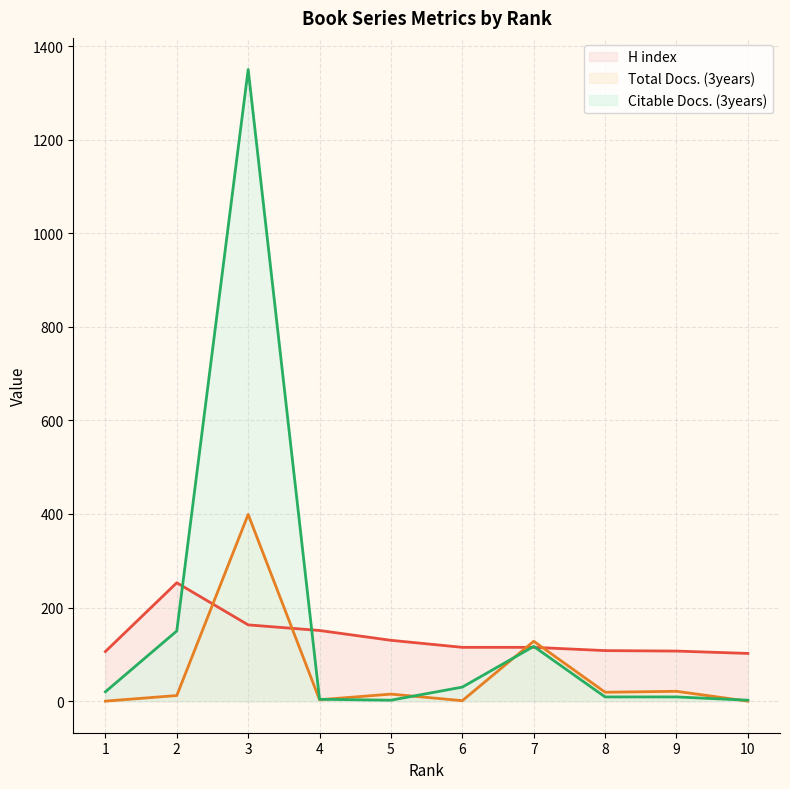

How many lines are shown in the chart?

3